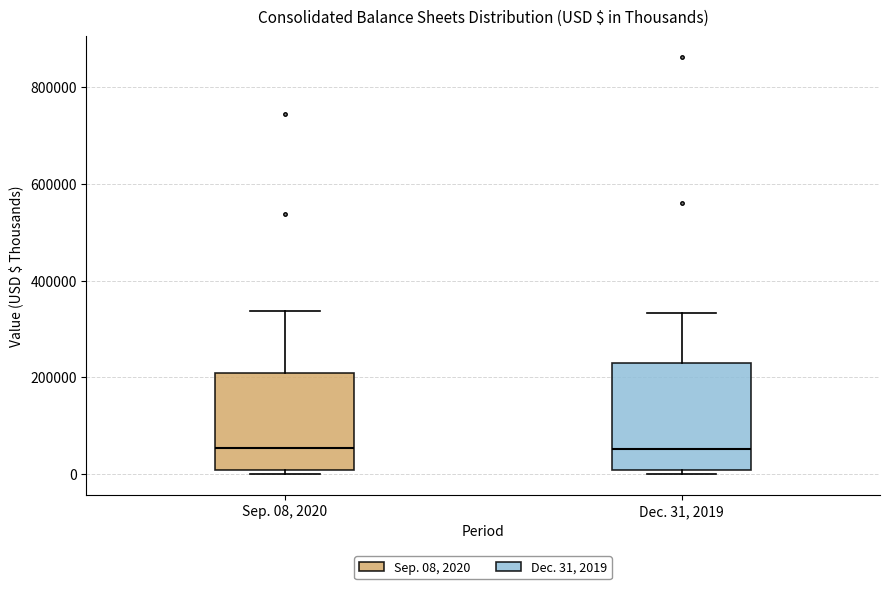

Where is the upper edge of the box for Dec. 31, 2019 on the y-axis? The values are not printed on the chart, so give them approximately, as read against the axis.

220000